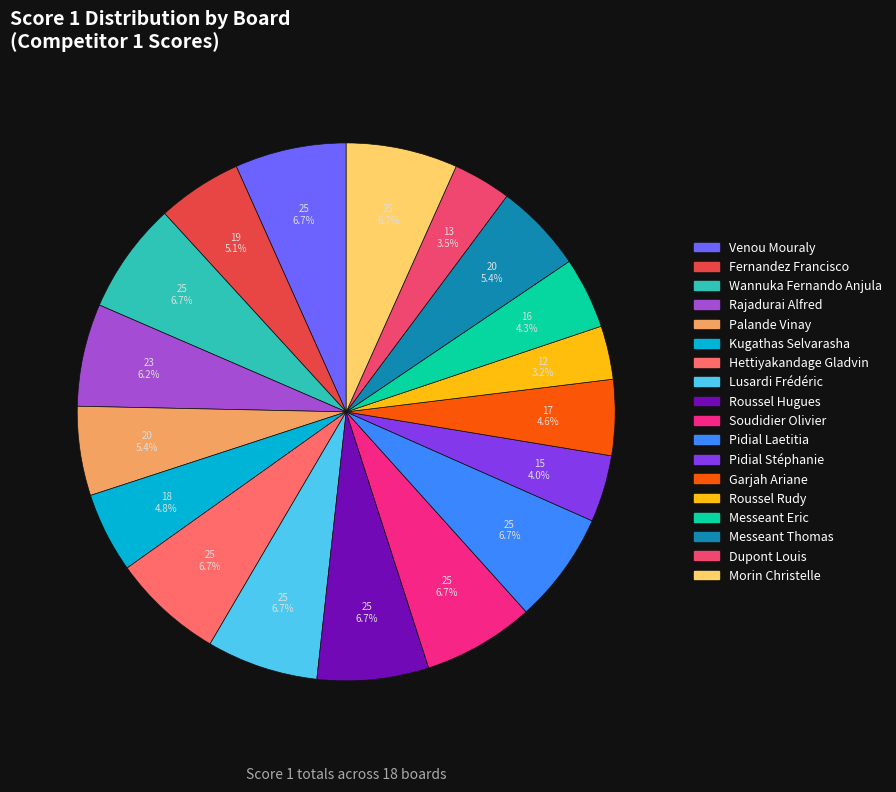

How many segments does this pie chart have?

18